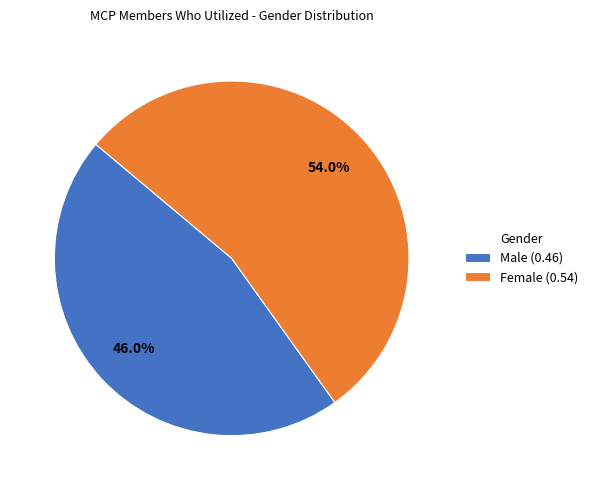

Between Female (0.54) and Male (0.46), which is larger?

Female (0.54)